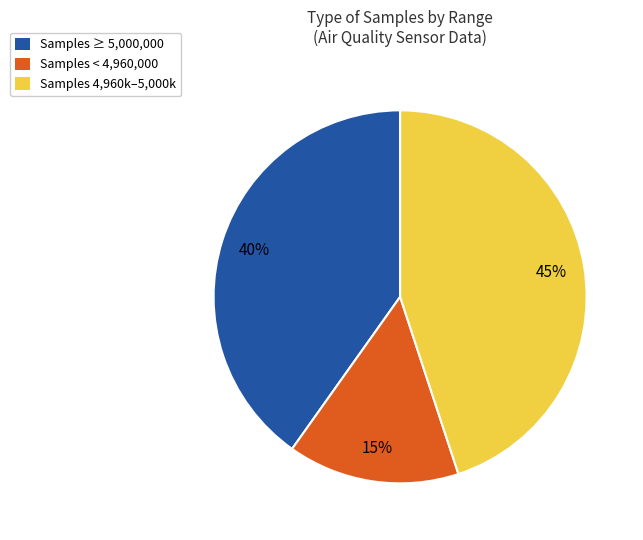

Which category has the smallest portion of the pie?

Samples < 4,960,000